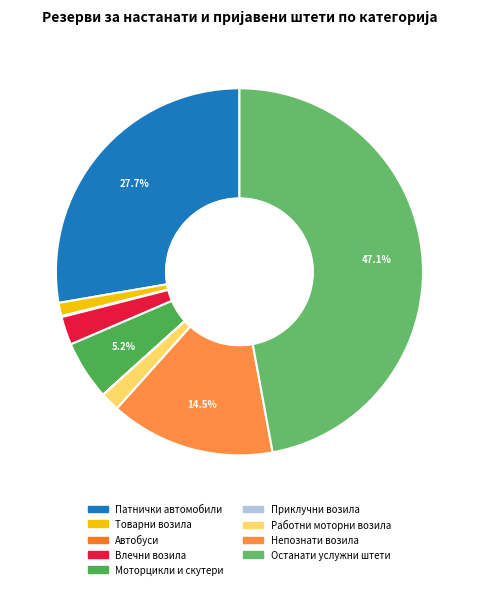

How many segments does this pie chart have?

9